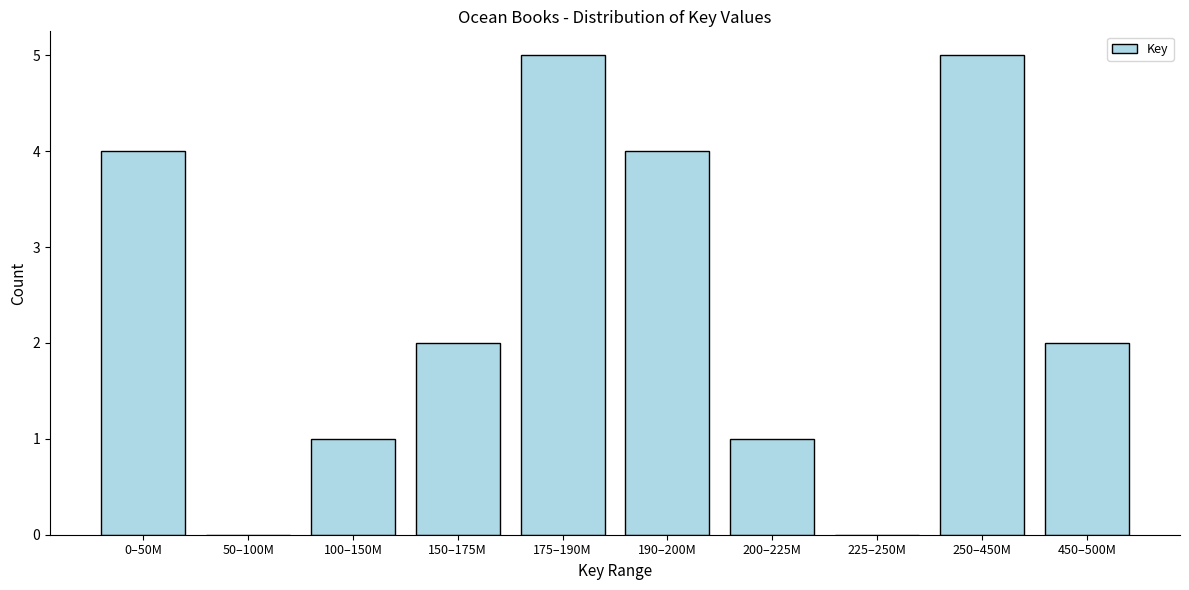

Reading left to right, transcribe all the data shown in this chart.

0–50M=4	50–100M=0	100–150M=1	150–175M=2	175–190M=5	190–200M=4	200–225M=1	225–250M=0	250–450M=5	450–500M=2